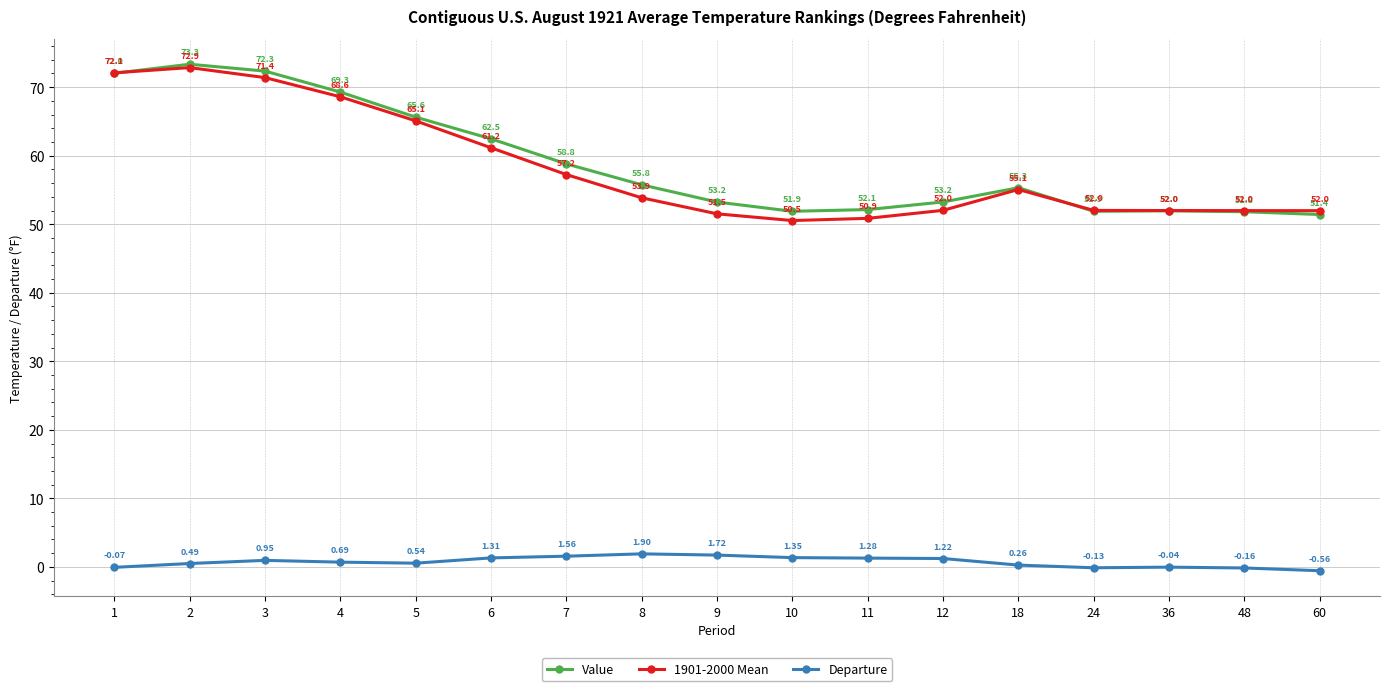

Is the value of 1901-2000 Mean at 9 greater than the value of Value at 10?

No